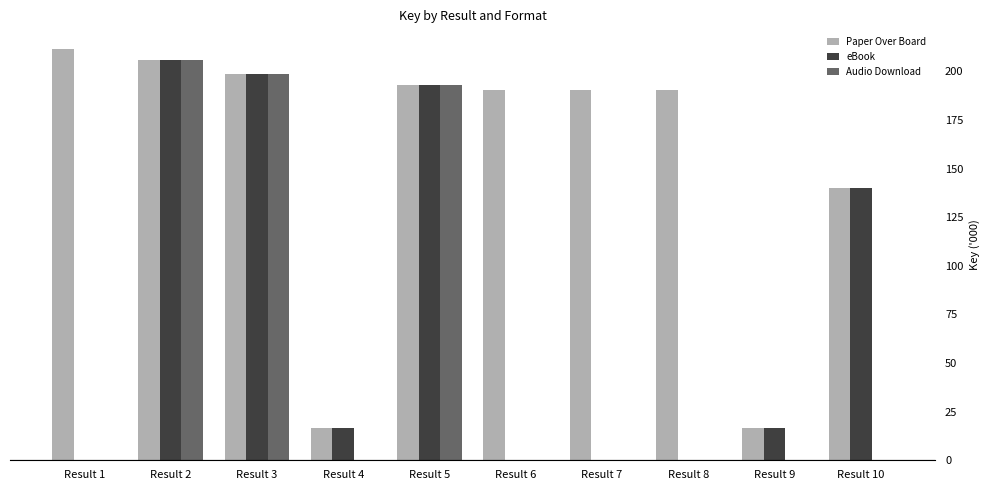

Reading right to left, what are all the values shown in this chart?

Paper Over Board: 140.2	16.4	190.2	190.2	190.2	192.8	16.4	198.5	205.6	211.5
eBook: 140.2	16.4	0.0	0.0	0.0	192.8	16.4	198.5	205.6	0.0
Audio Download: 0.0	0.0	0.0	0.0	0.0	192.8	0.0	198.5	205.6	0.0